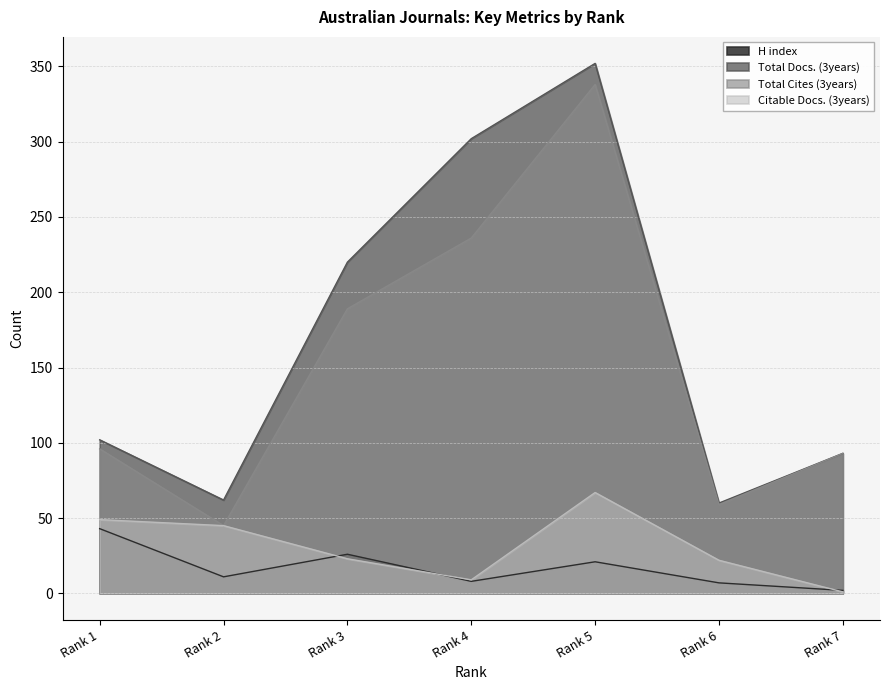

What is the approximate value of Total Docs. (3years) at Rank 7, to the nearest 5?

95